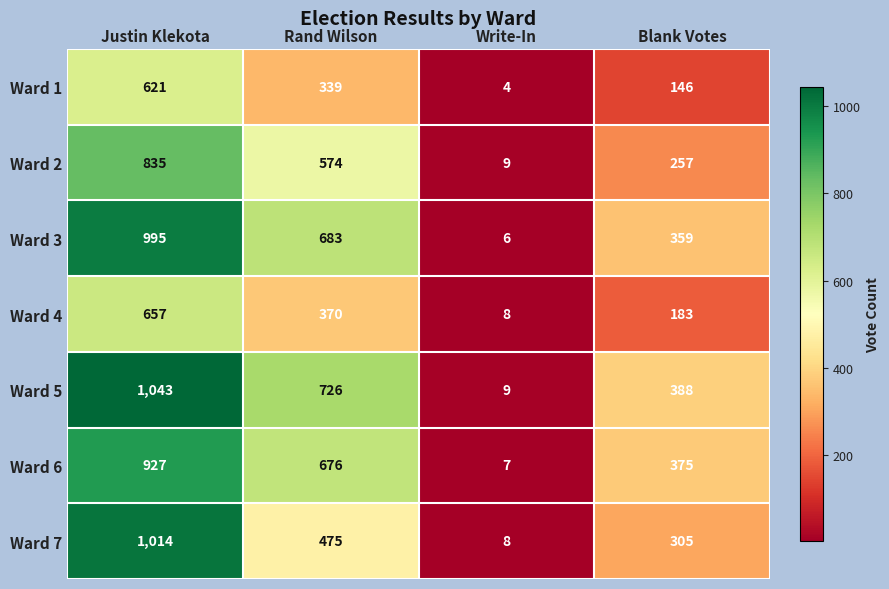

At which category is the sum across all series the highest?

Justin Klekota